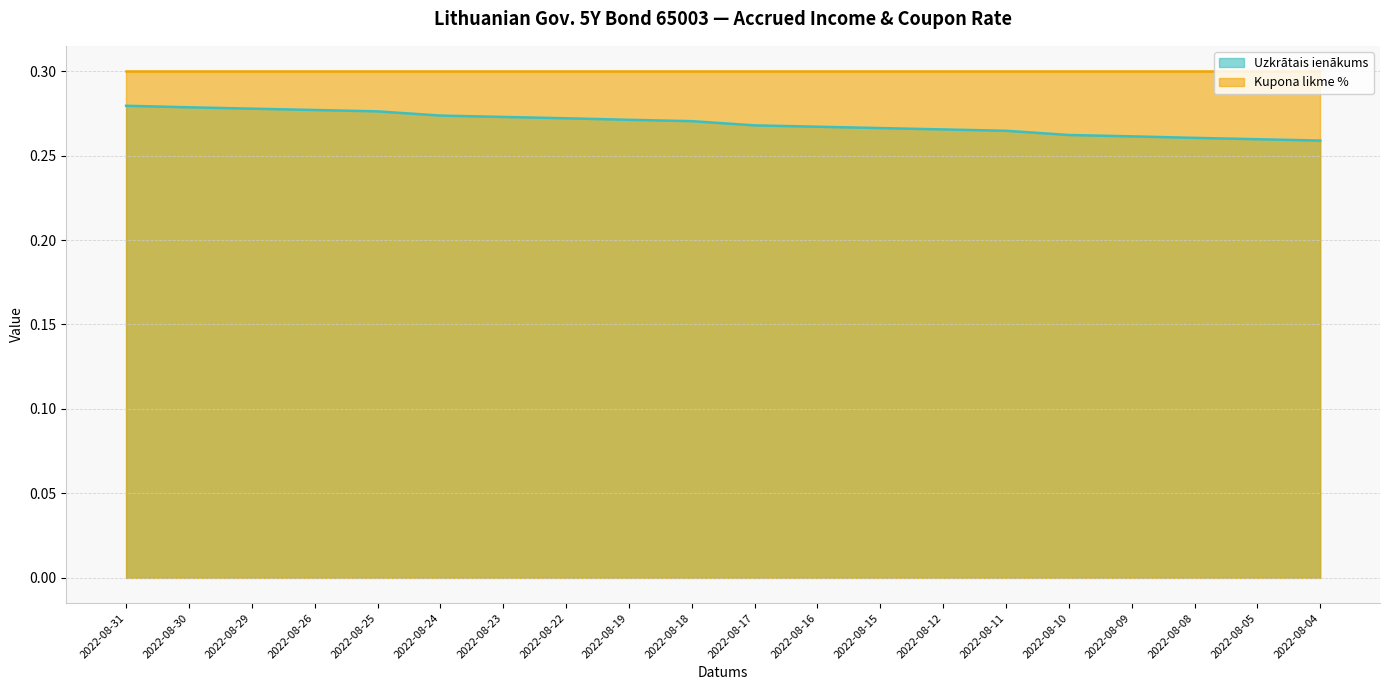

Rank the categories by value from lowest to highest.

2022-08-04, 2022-08-05, 2022-08-08, 2022-08-09, 2022-08-10, 2022-08-11, 2022-08-12, 2022-08-15, 2022-08-16, 2022-08-17, 2022-08-18, 2022-08-19, 2022-08-22, 2022-08-23, 2022-08-24, 2022-08-25, 2022-08-26, 2022-08-29, 2022-08-30, 2022-08-31